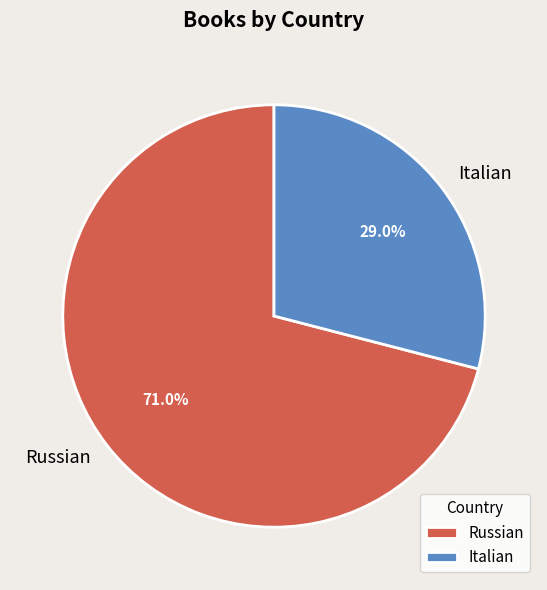

How many slices are in this pie chart?

2